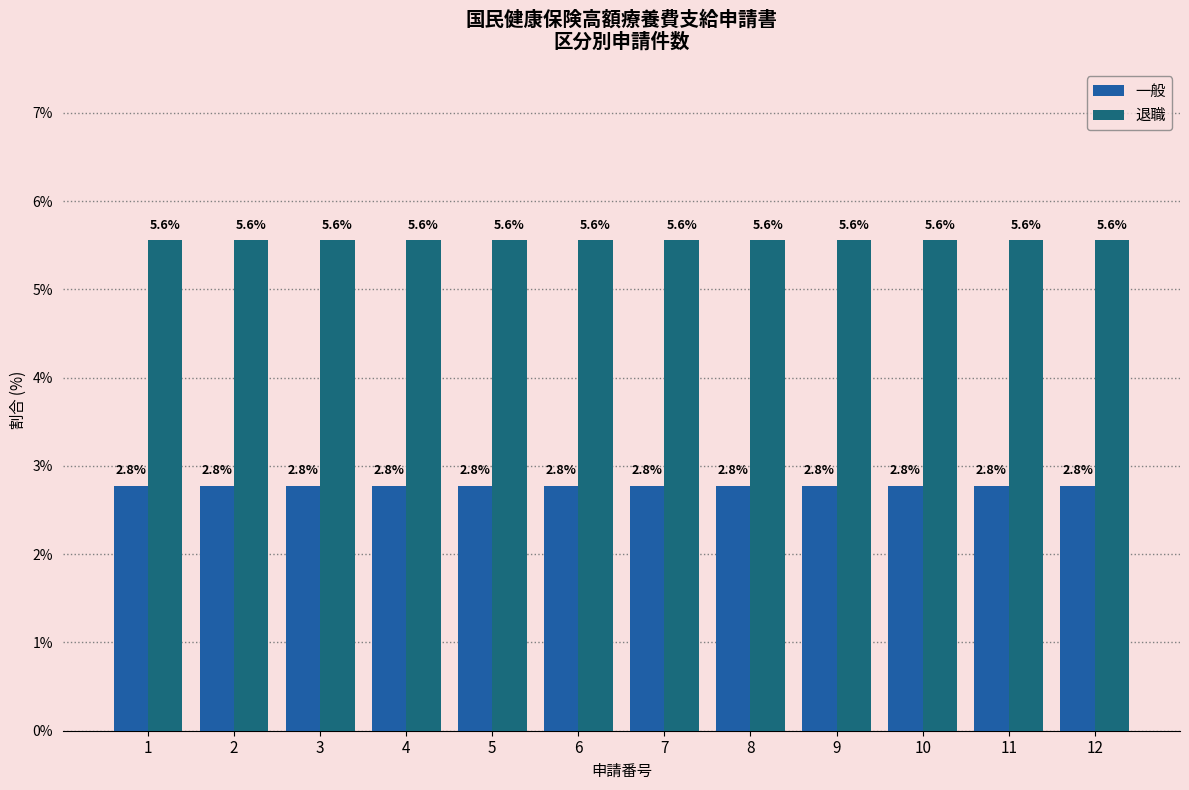

Rank the series by their average value, from highest to lowest.

退職, 一般